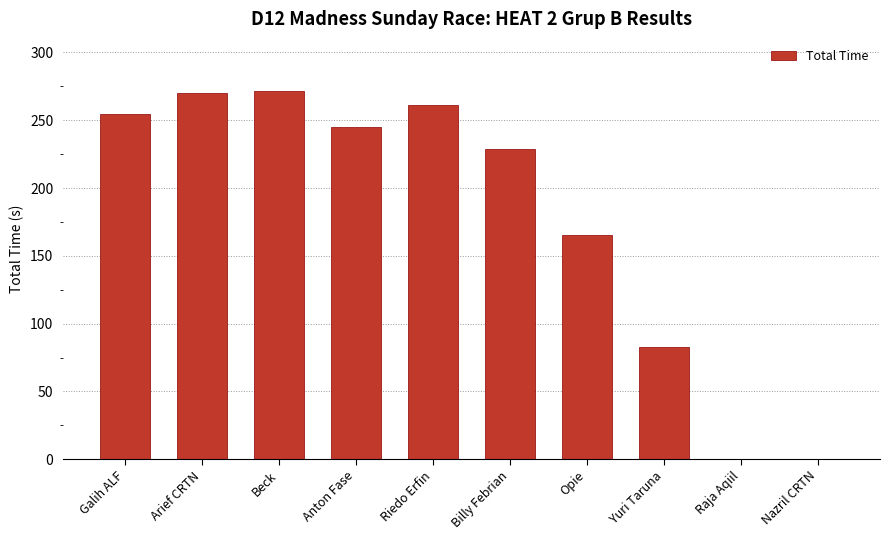

Does the chart contain stacked bars?

No